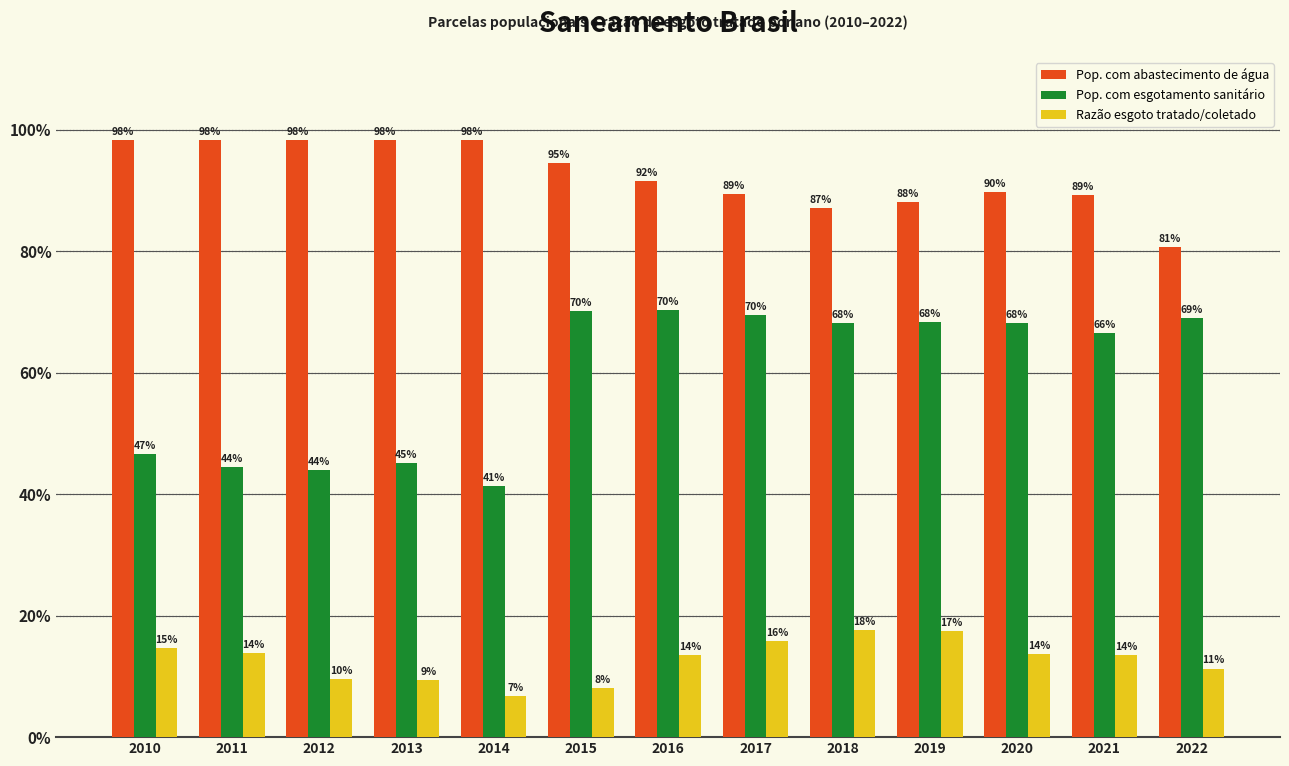

Is it true that Pop. com esgotamento sanitário equals 0.4 at 2012?

True